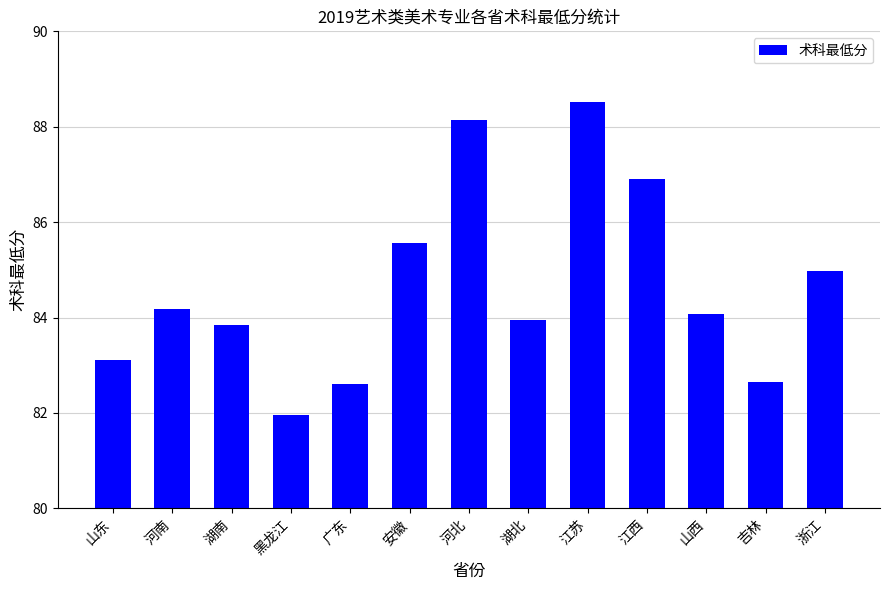

At which category does the chart reach its peak across all series?

江苏